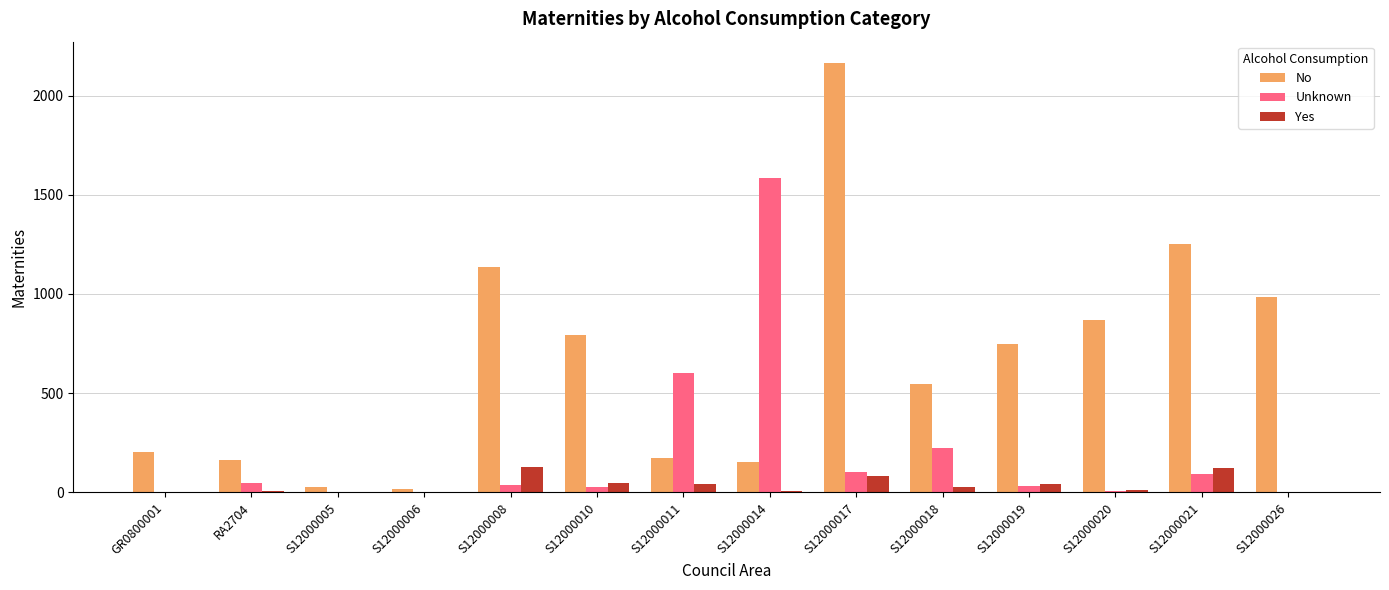

What is the average value of the No series?

659